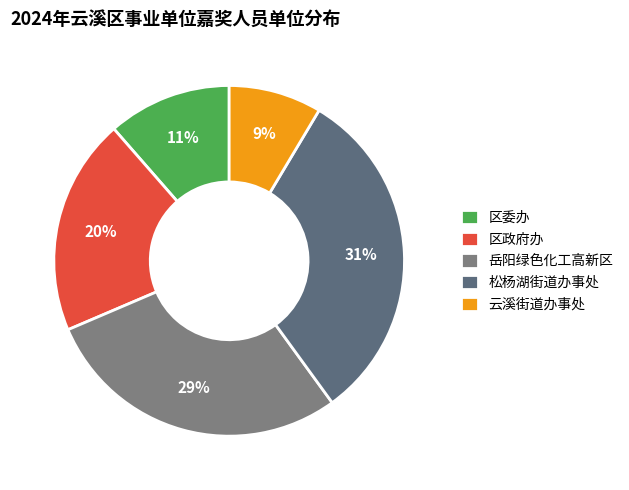

How many segments does this pie chart have?

5